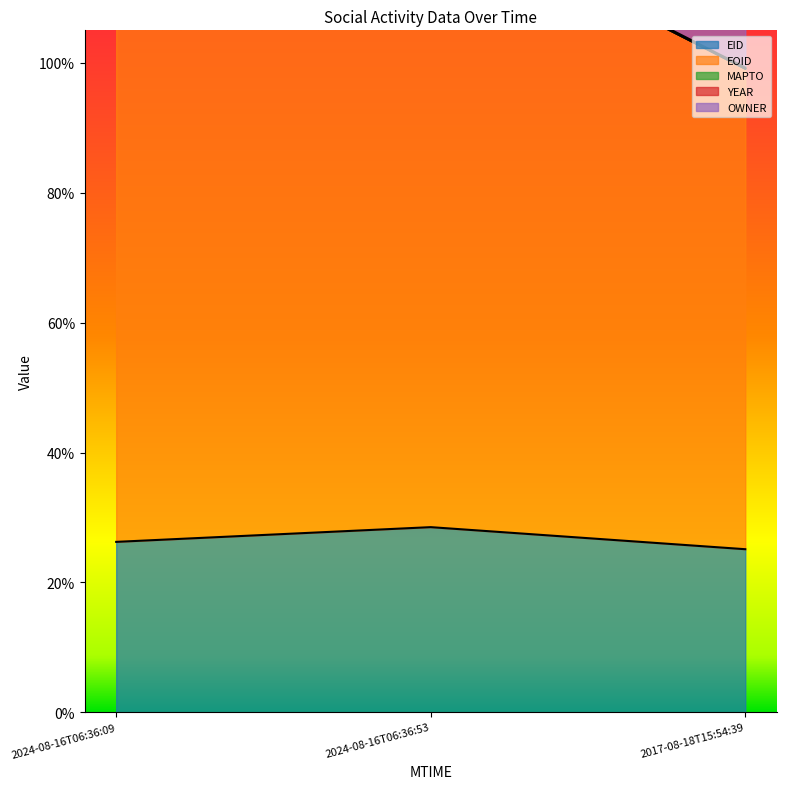

Is it true that EOID equals 1.2 at 2024-08-16T06:36:53?

True